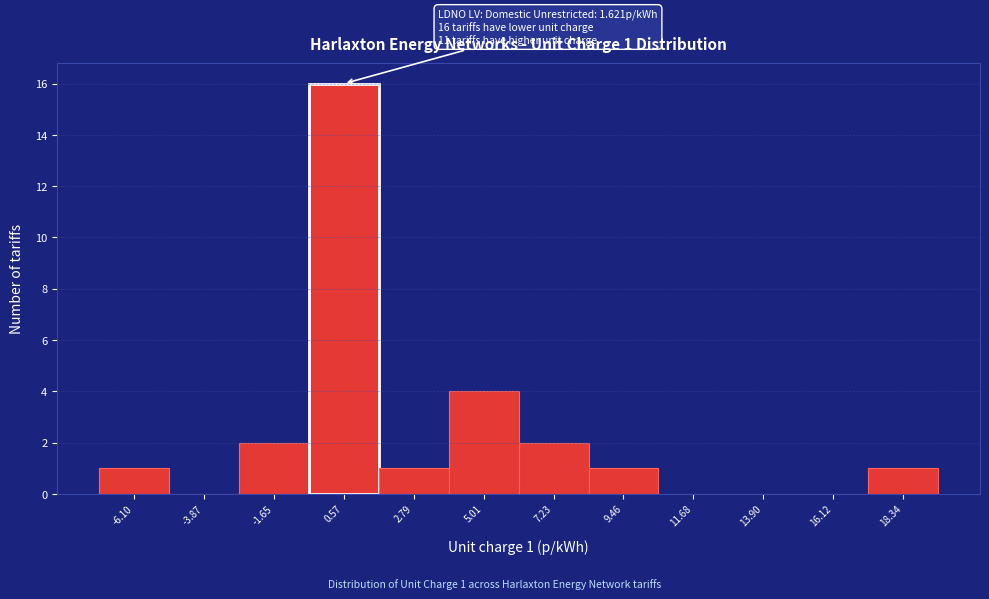

Reading right to left, what are all the values shown in this chart?

18.34=1	16.12=0	13.90=0	11.68=0	9.46=1	7.23=2	5.01=4	2.79=1	0.57=16	-1.65=2	-3.87=0	-6.10=1